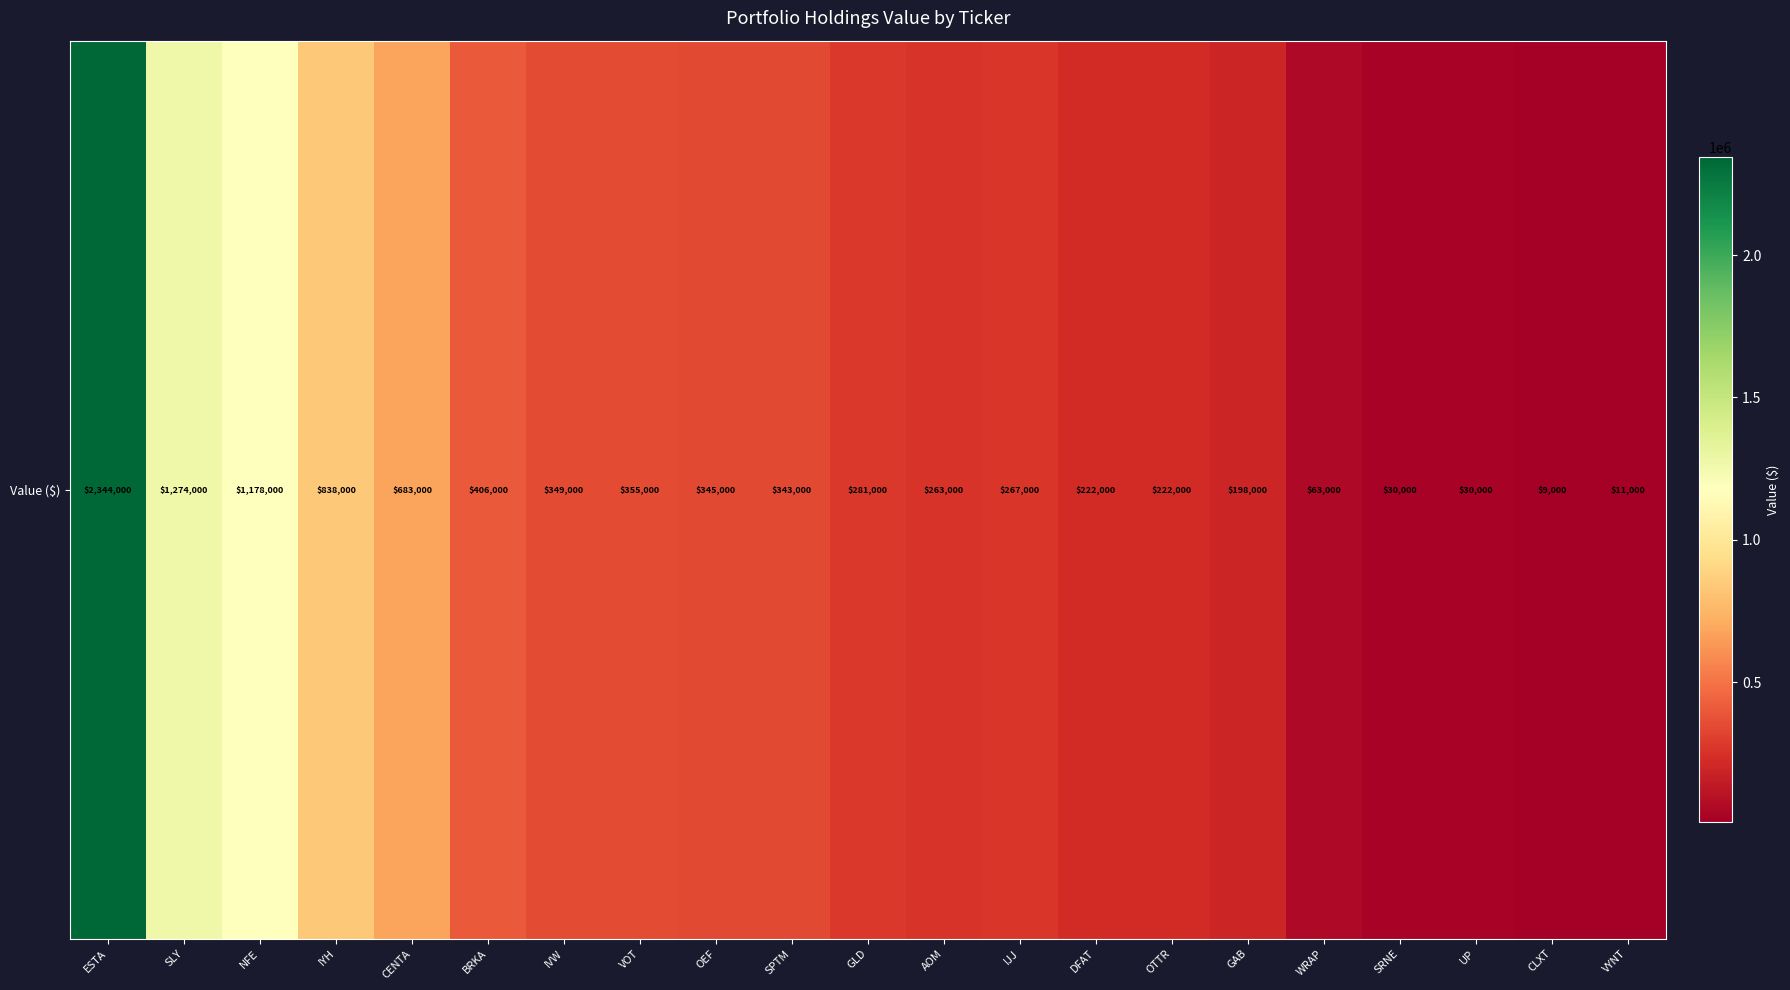

Which has a higher value, DFAT or GAB?

DFAT